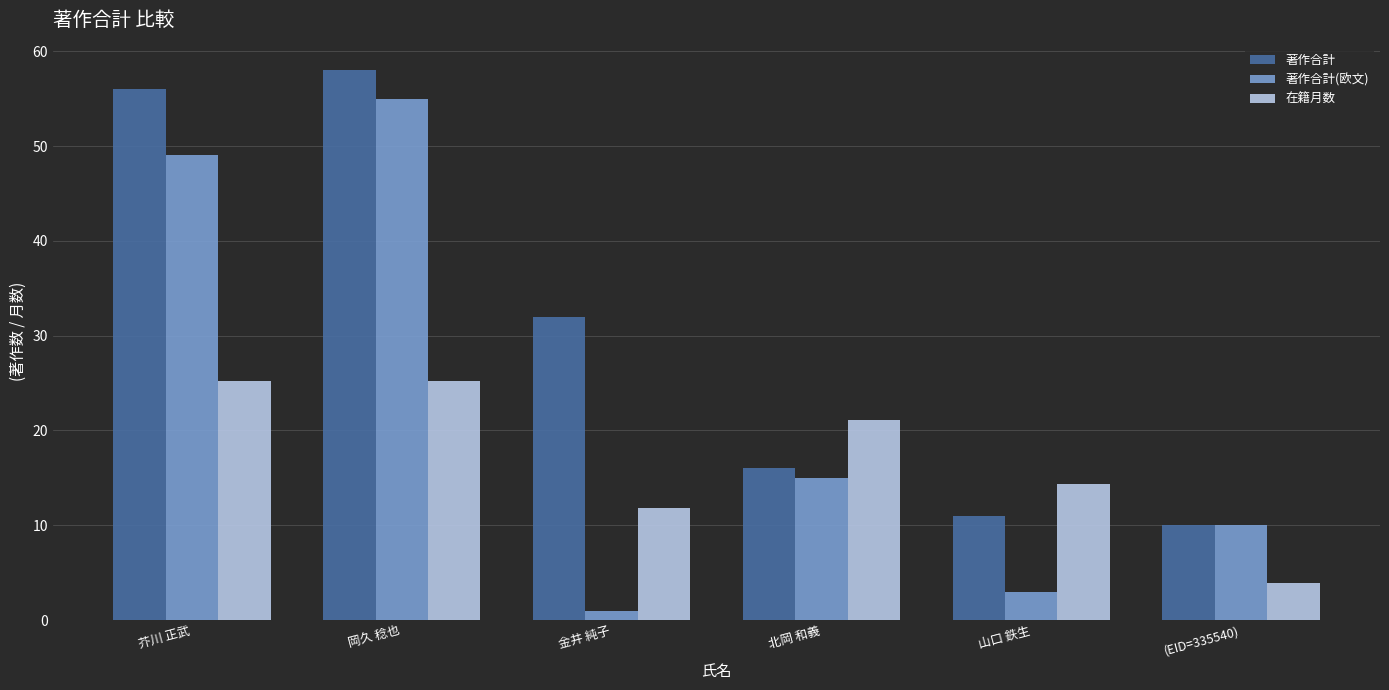

Where is 在籍月数 nearest to the value 14?

山口 鉄生